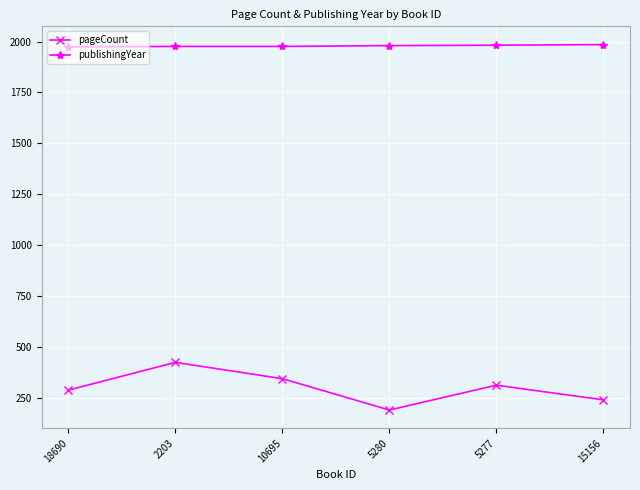

How many series are shown in this chart?

2